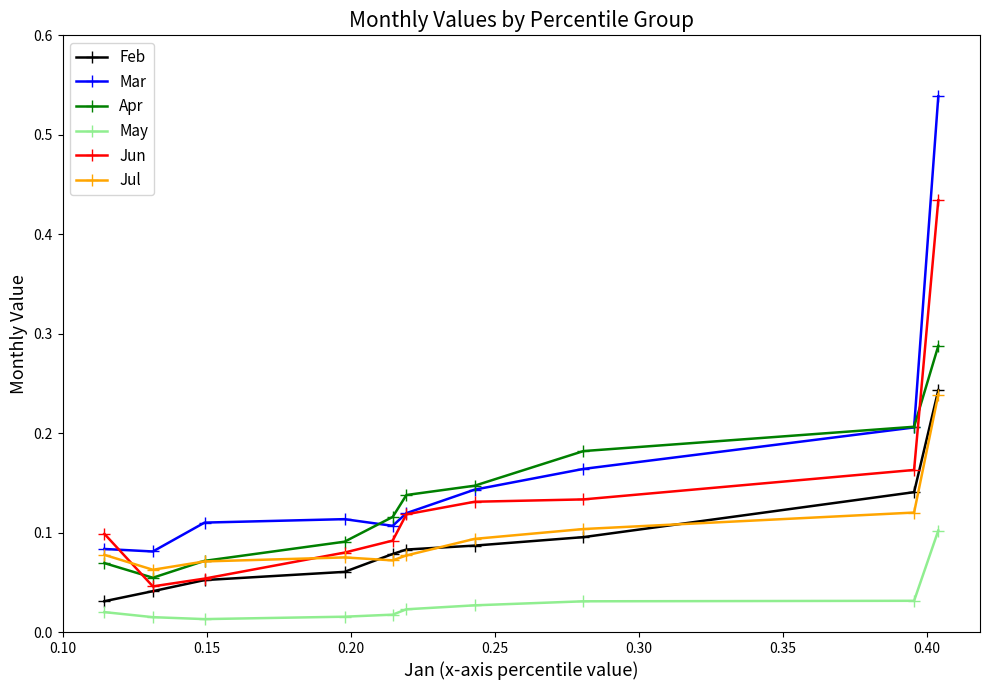

Which series ends up on top after the final intersection of Jun and Apr?

Jun